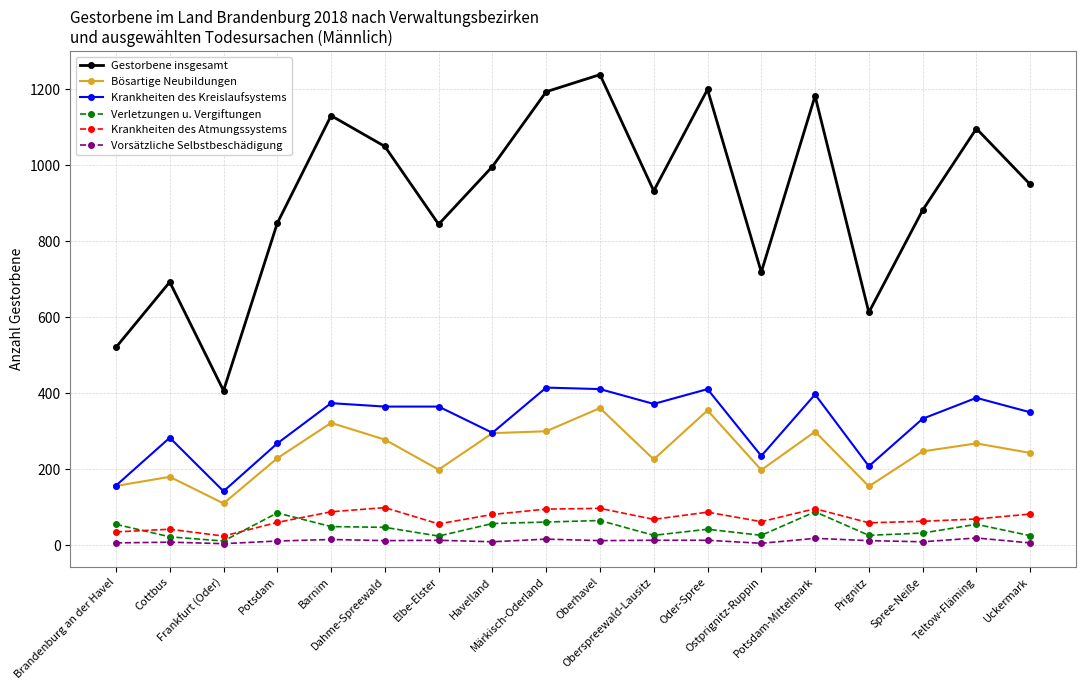

How many data points in Bösartige Neubildungen are less than 247?

9